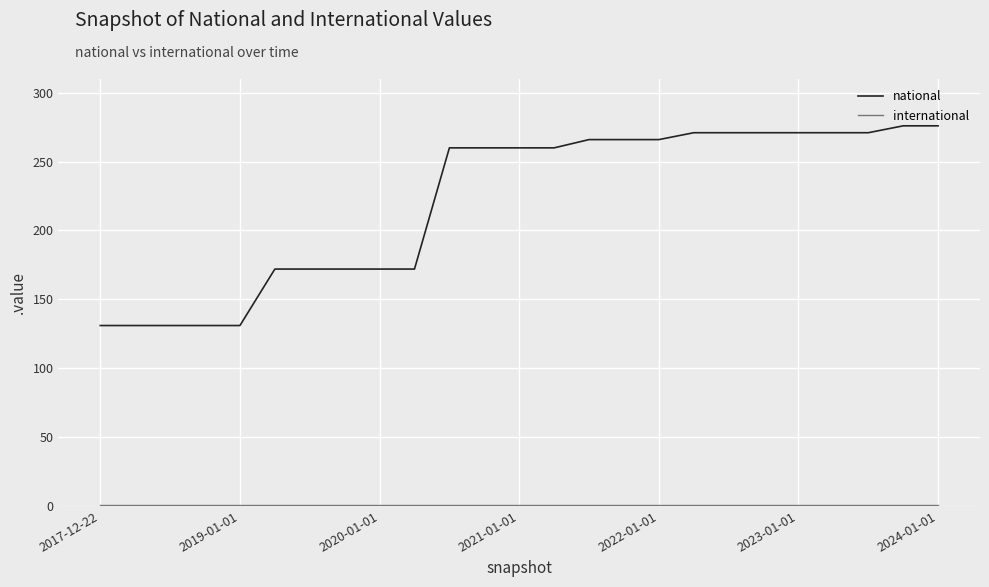

What is the highest value of the national series?

276